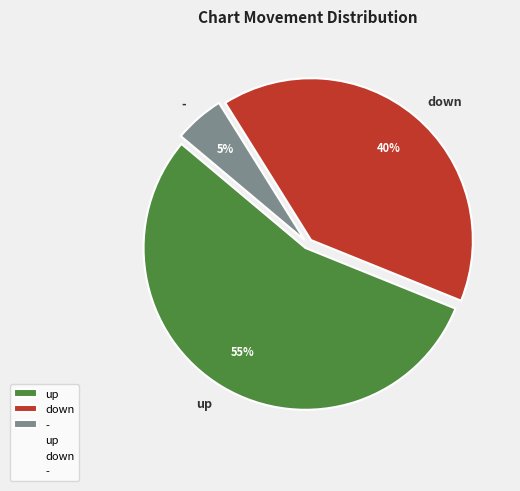

To the nearest percent, what portion does down represent?

40%